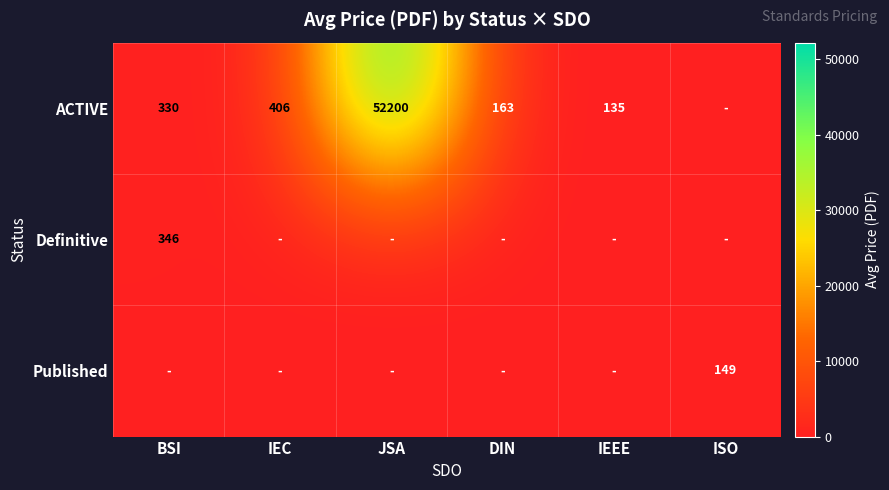

What is the spread (max minus min) of values at DIN?

162.8